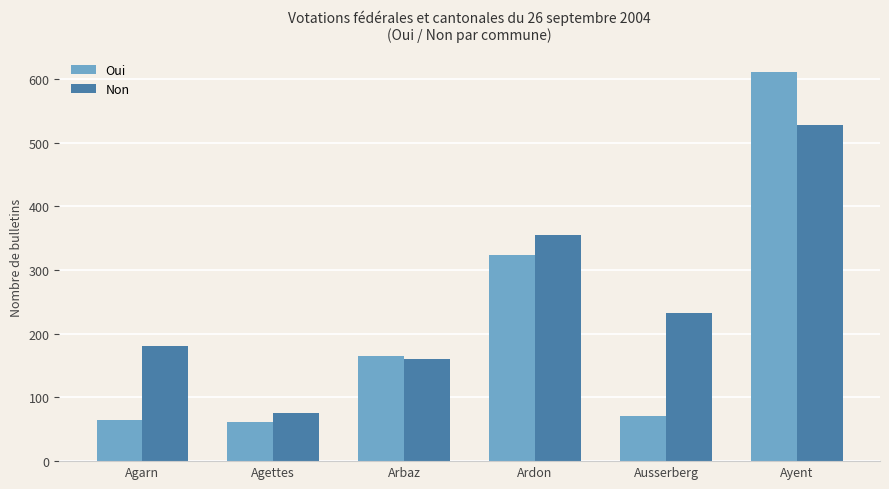

What are all the series names shown in the legend?

Oui, Non